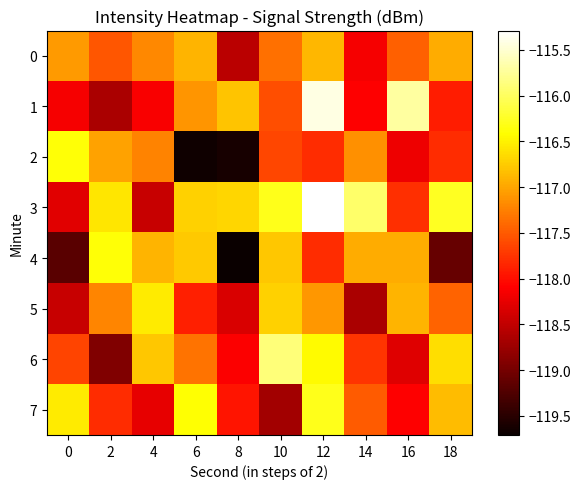

Which series has the largest total across all categories?

3